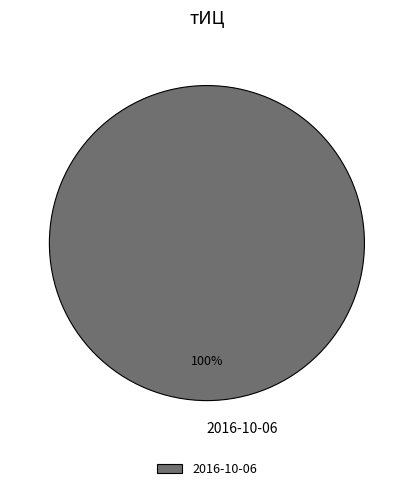

How many segments does this pie chart have?

1